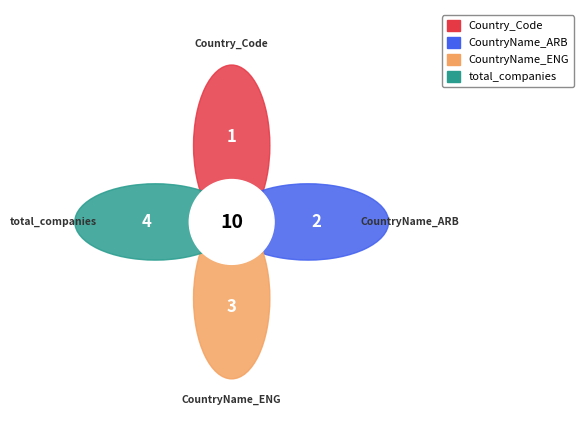

Rank the categories by value from lowest to highest.

Country_Code, CountryName_ARB, CountryName_ENG, total_companies